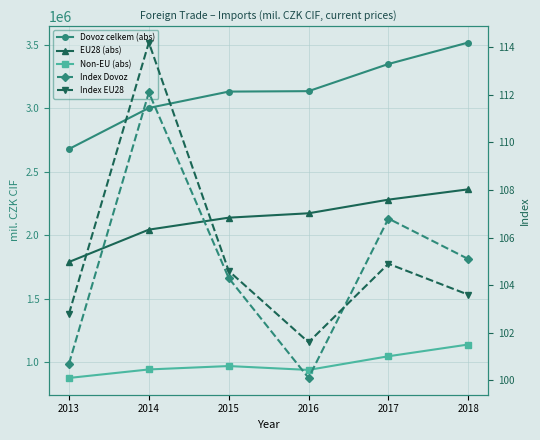

Which series has the largest total across all categories?

Dovoz celkem (abs)